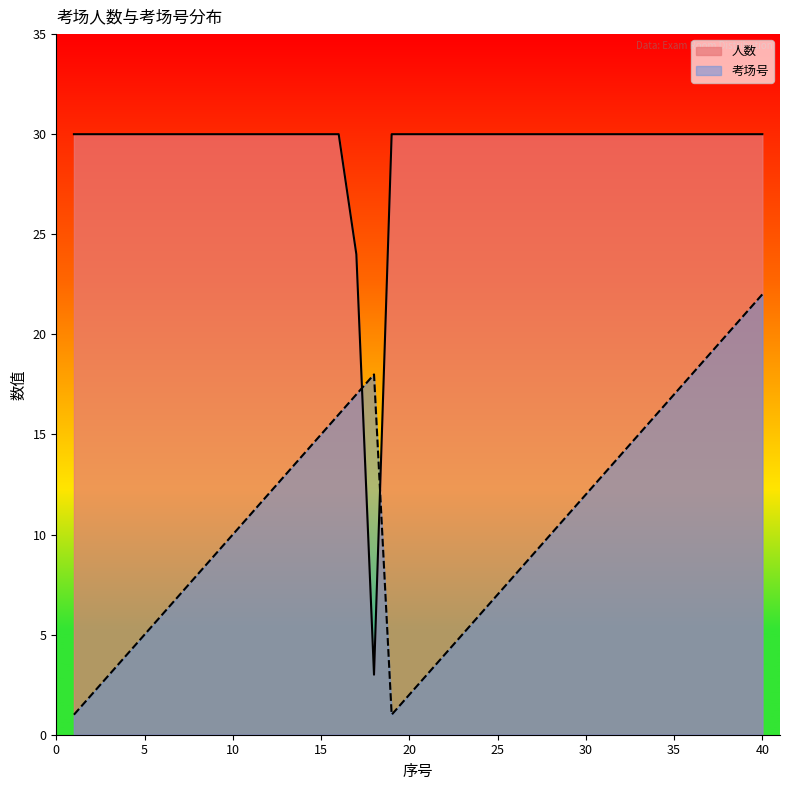

How many interior local valleys does the 考场号 series have?

1